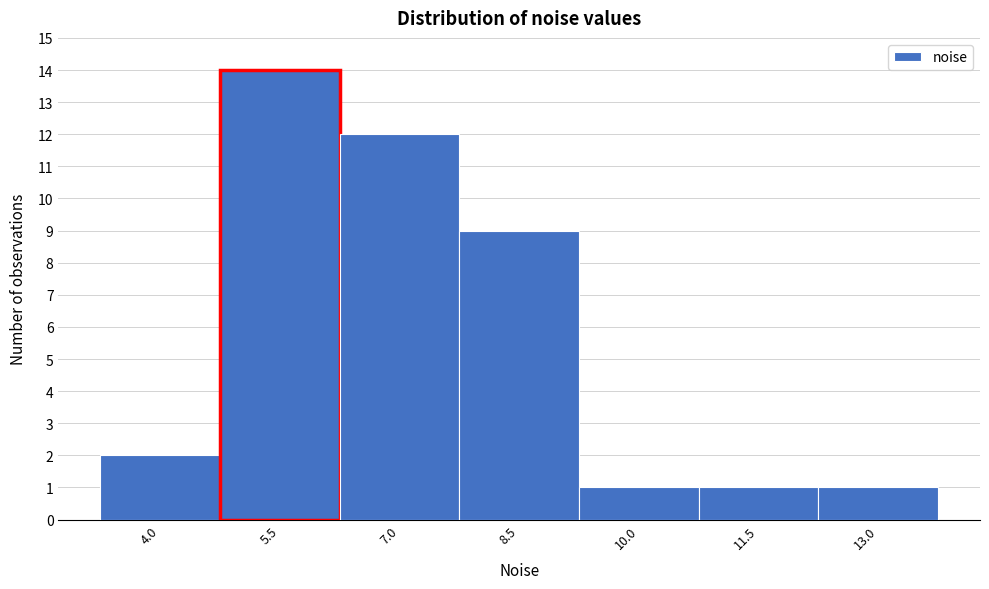

Reading left to right, list all the values displayed in this chart.

2	14	12	9	1	1	1